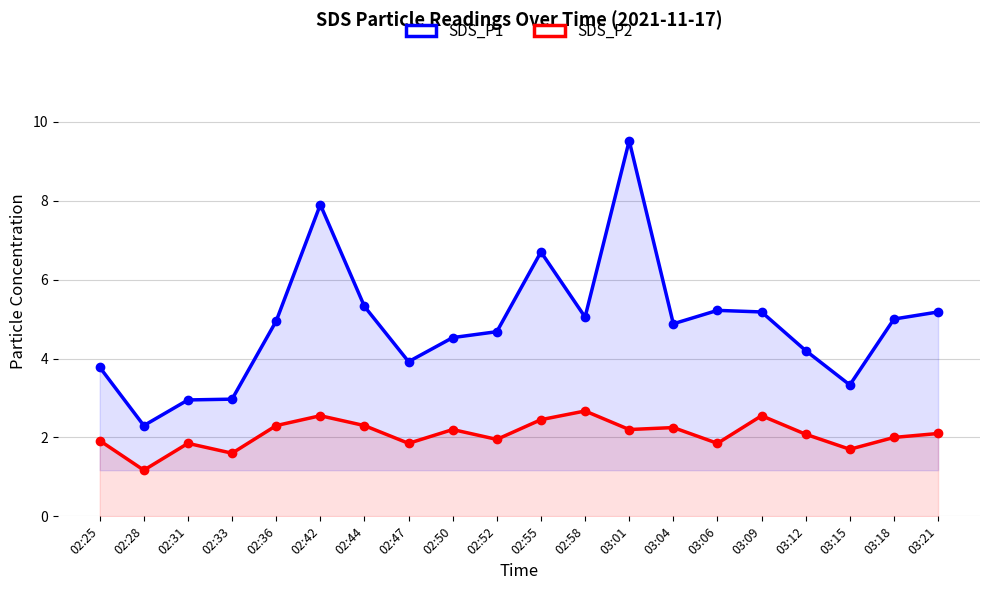

Which label corresponds to the smallest value in the chart?

02:28